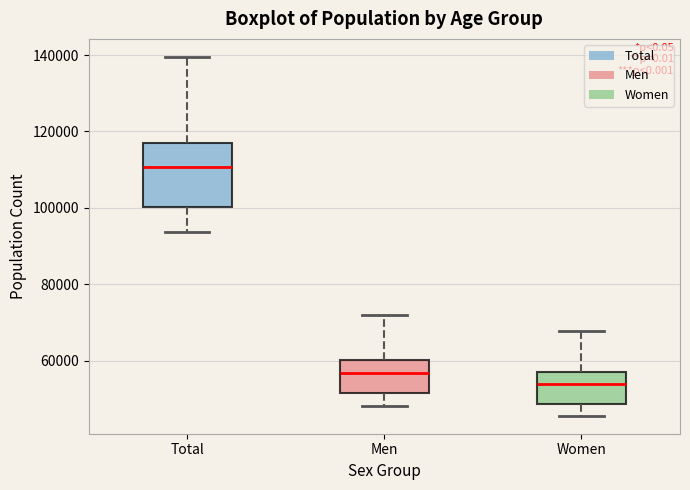

Where is the lower edge of the box for Total on the y-axis? The values are not printed on the chart, so give them approximately, as read against the axis.

100000